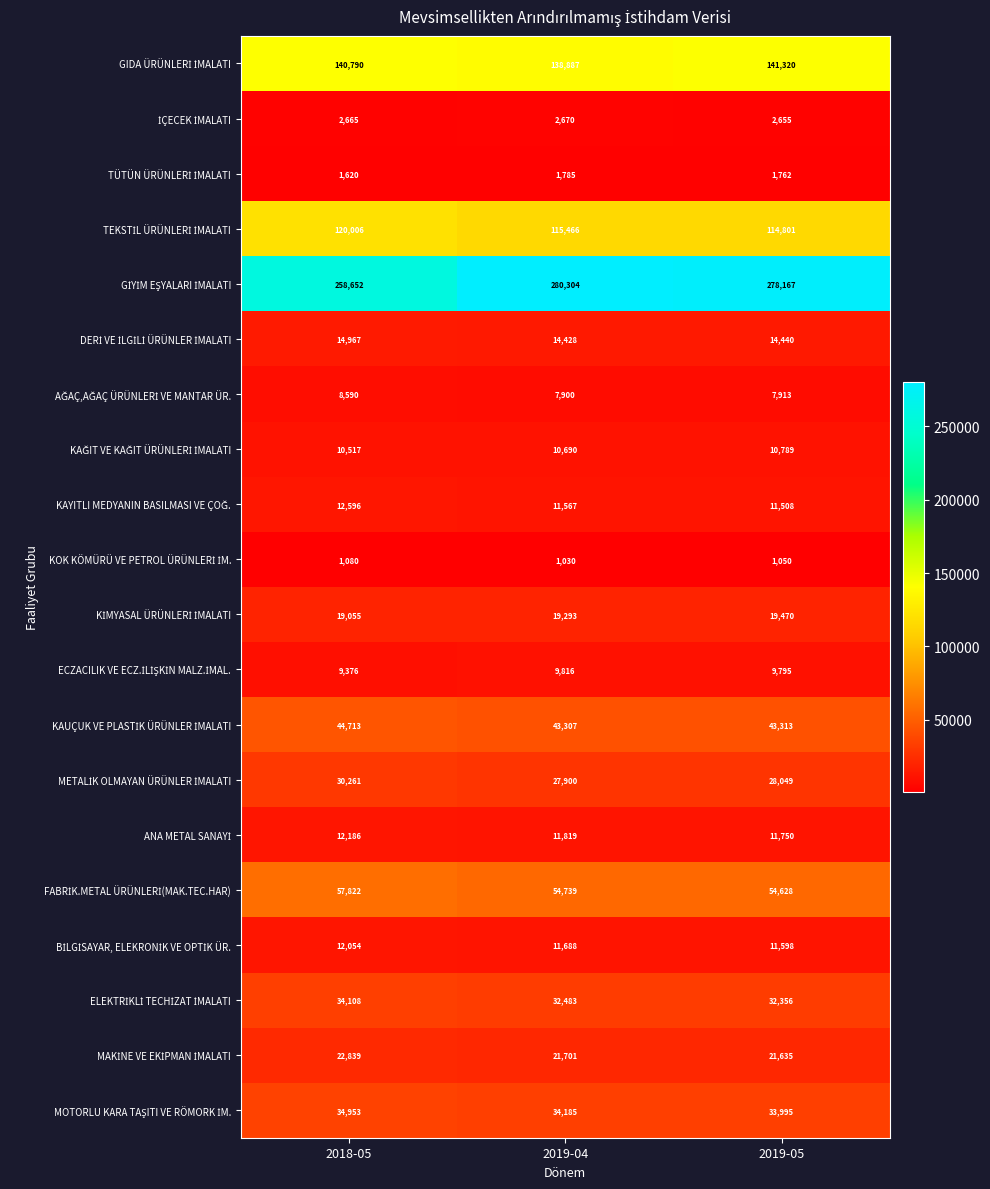

What is the greatest value displayed?

280304